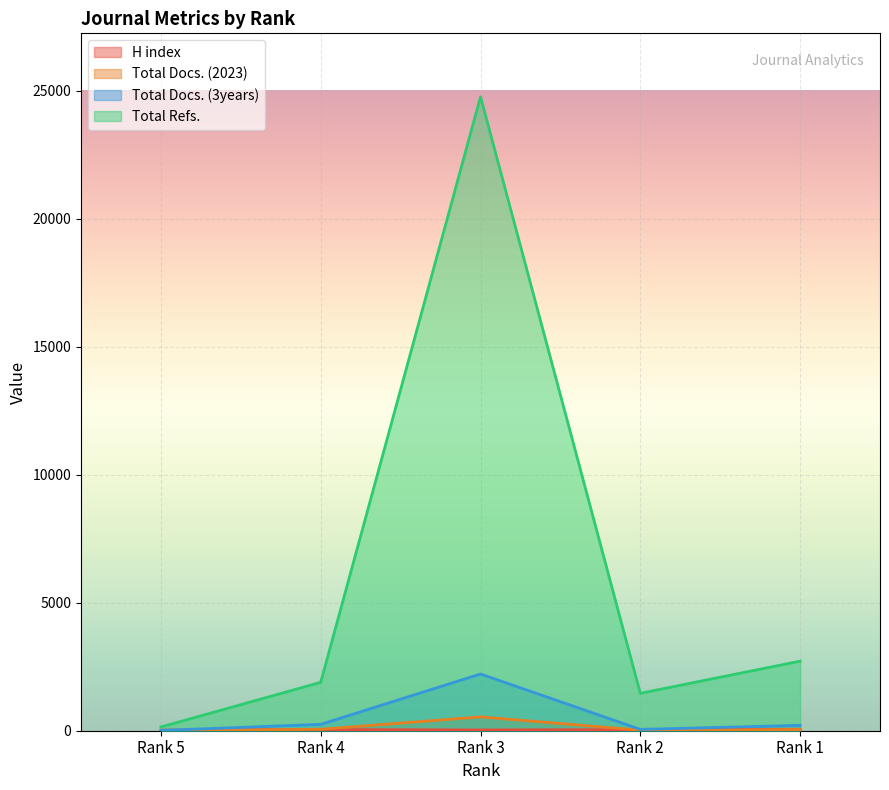

How many data points does each series have?

5